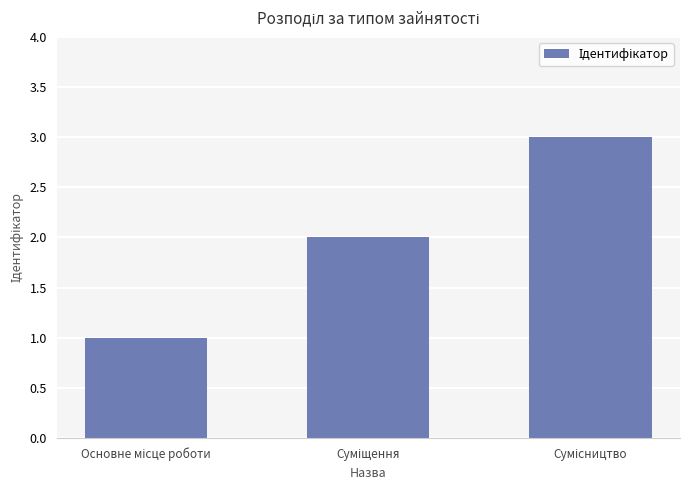

Does the chart contain stacked bars?

No